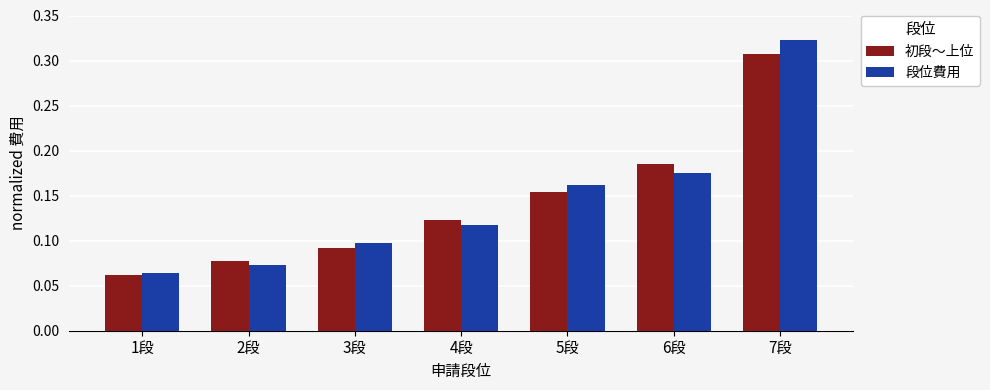

Which series changed the most between 3段 and 5段?

段位費用